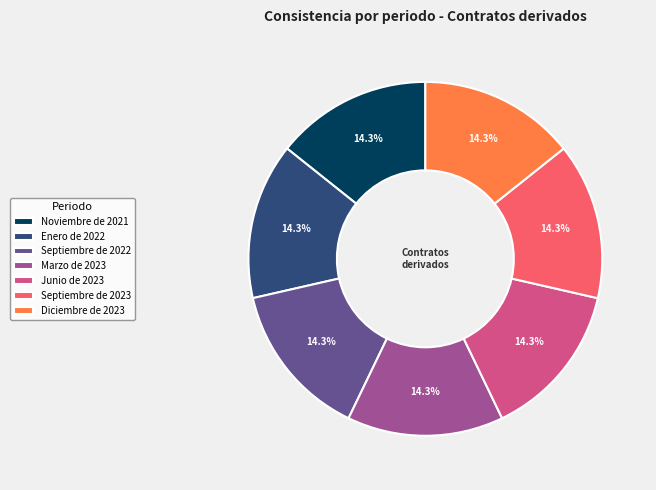

Does Marzo de 2023 account for over 50% of the chart?

No